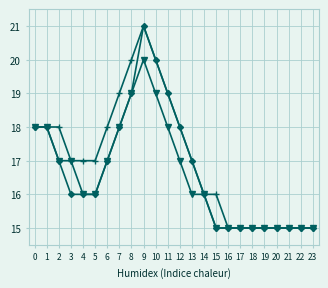

Which label corresponds to the largest value in the chart?

9